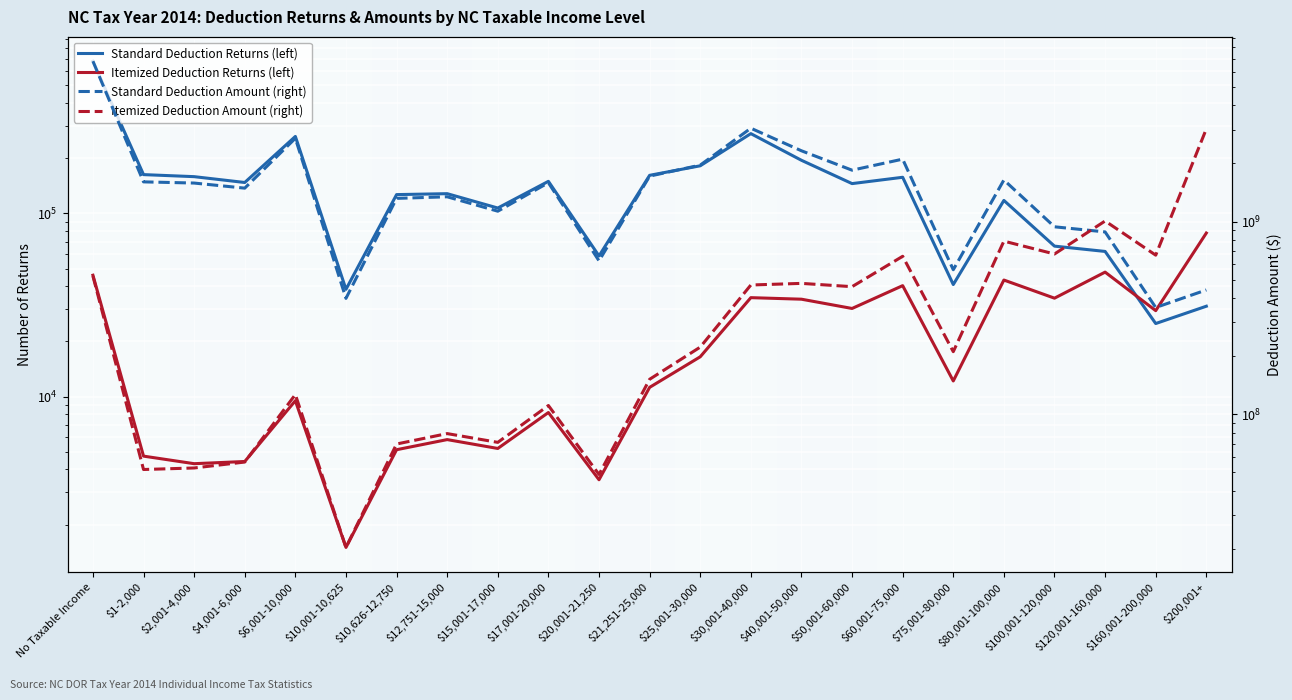

Between $10,001-10,625 and $30,001-40,000, which series saw the biggest shift?

Standard Deduction Amount (right)